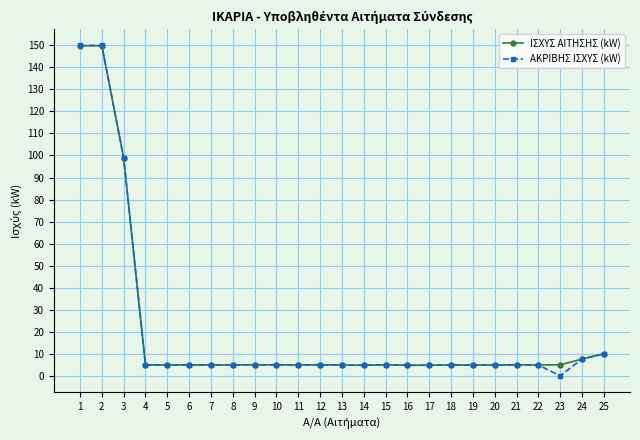

At how many categories does at least one series exceed 132?

2